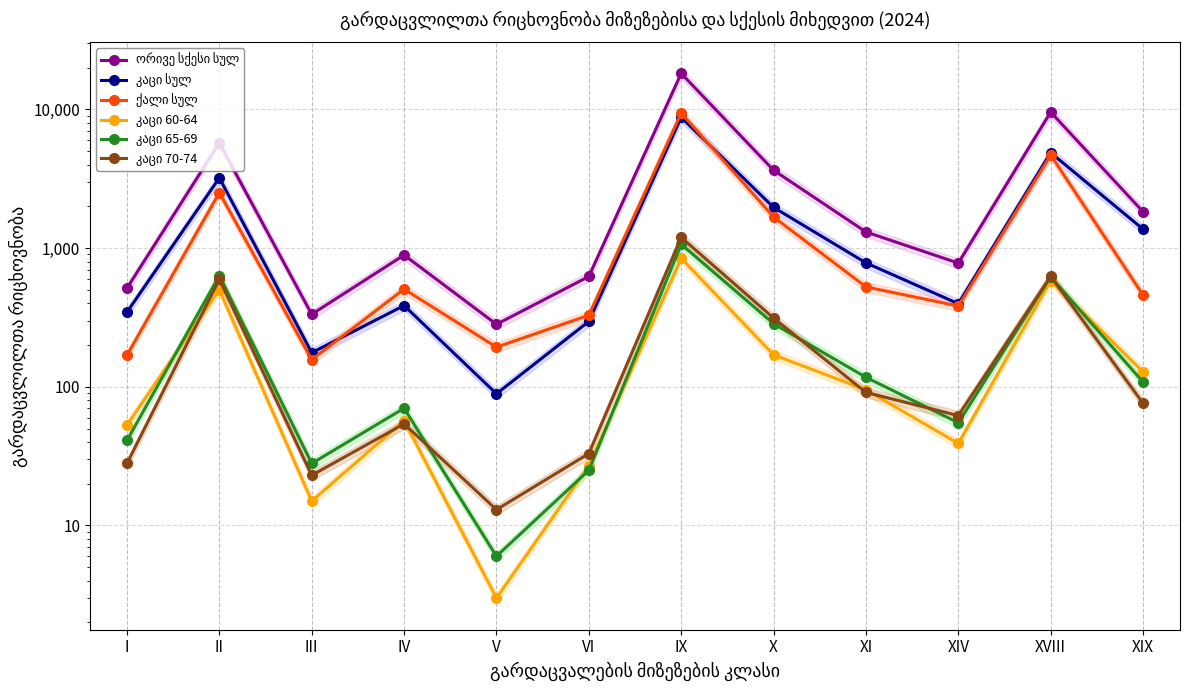

Reading left to right, transcribe all the data shown in this chart.

ორივე სქესი სულ: I=514	II=5720	III=333	IV=891	V=282	VI=624	IX=18159	X=3641	XI=1307	XIV=779	XVIII=9558	XIX=1826
კაცი სულ: I=345	II=3208	III=176	IV=385	V=89	VI=296	IX=8760	X=1965	XI=782	XIV=397	XVIII=4871	XIX=1368
ქალი სულ: I=169	II=2512	III=157	IV=506	V=193	VI=328	IX=9399	X=1676	XI=525	XIV=382	XVIII=4687	XIX=458
კაცი 60-64: I=53	II=501	III=15	IV=57	V=3	VI=27	IX=844	X=170	XI=95	XIV=39	XVIII=583	XIX=128
კაცი 65-69: I=41	II=634	III=28	IV=70	V=6	VI=25	IX=1064	X=285	XI=117	XIV=55	XVIII=621	XIX=108
კაცი 70-74: I=28	II=595	III=23	IV=54	V=13	VI=33	IX=1194	X=313	XI=91	XIV=62	XVIII=626	XIX=76